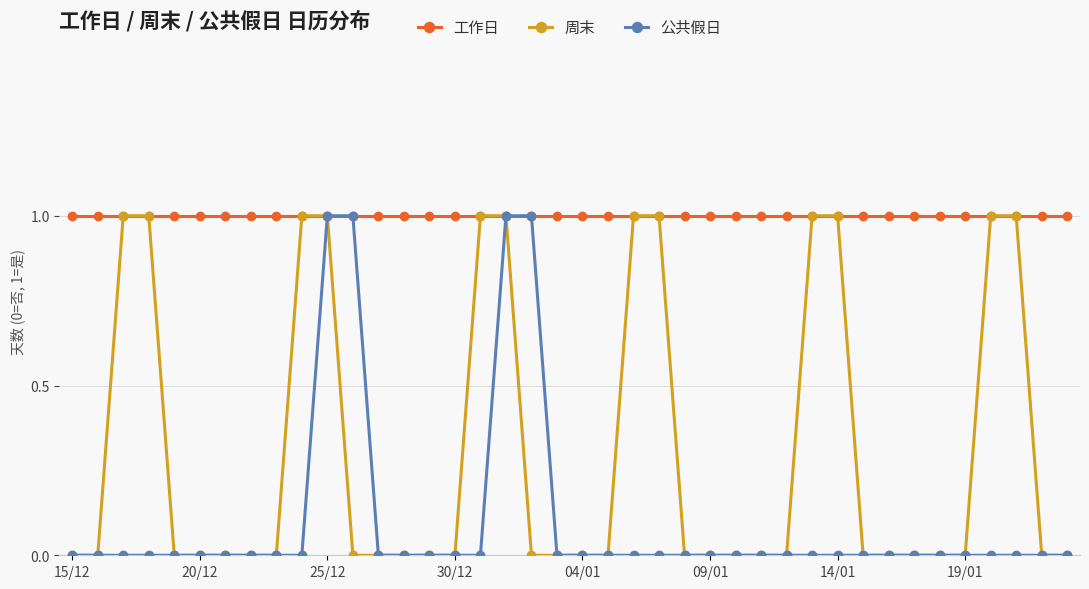

What is the value of the 工作日 point at the 24th from the left?

1